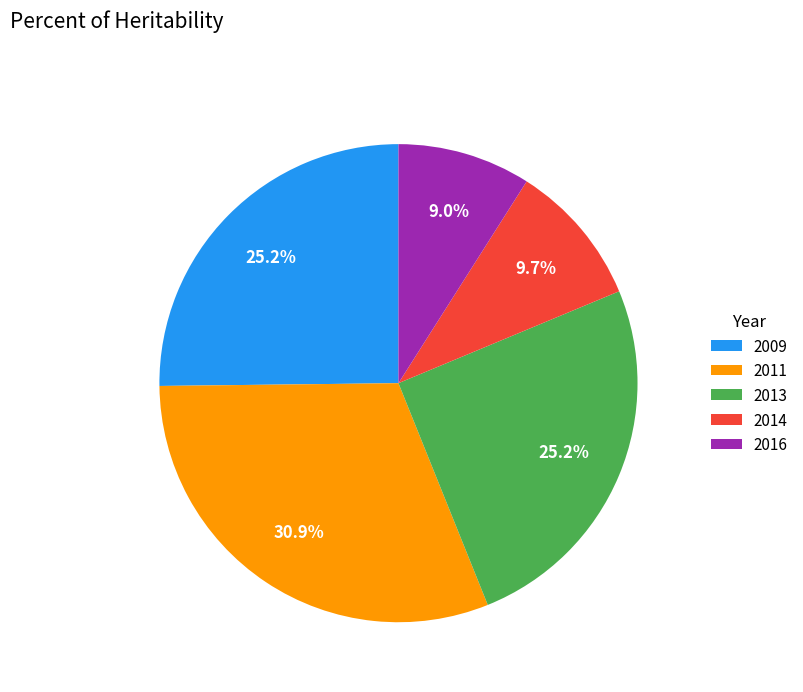

Is 2016 the majority of the pie?

No